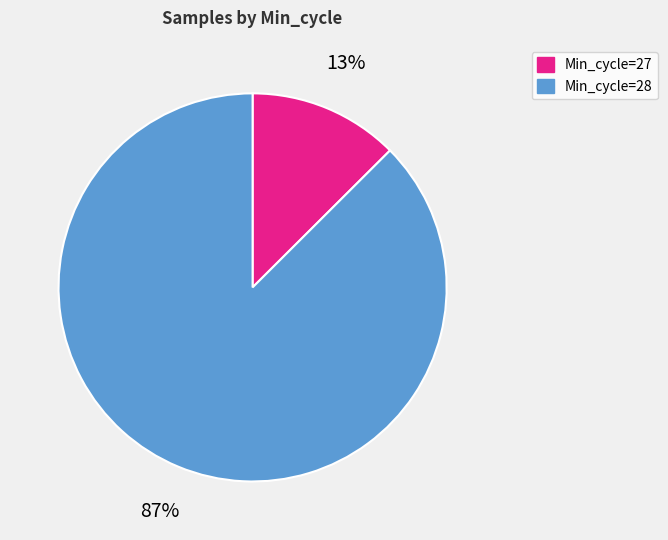

Between Min_cycle=28 and Min_cycle=27, which is larger?

Min_cycle=28